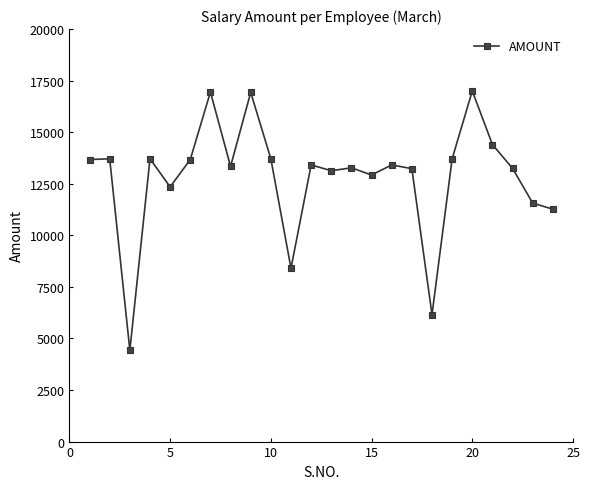

What is the value of the 14th point from the left?

13273